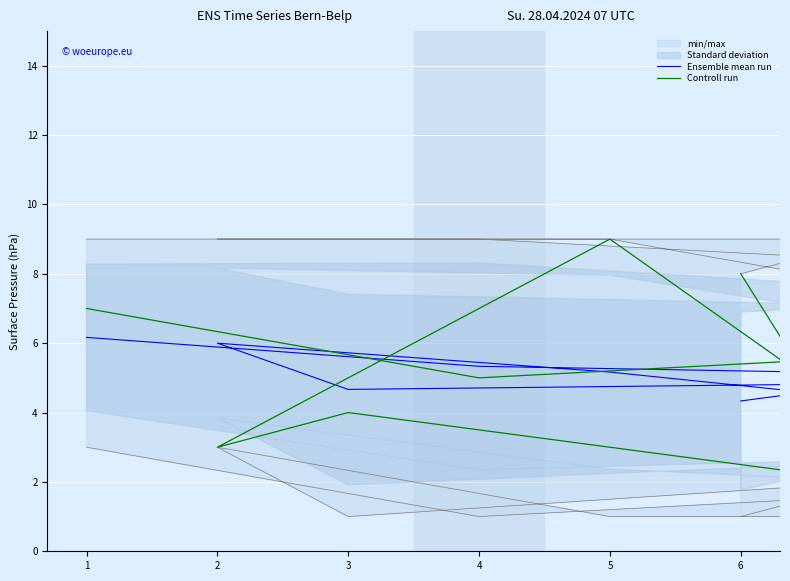

How many Controll run values are between 3 and 7?

5